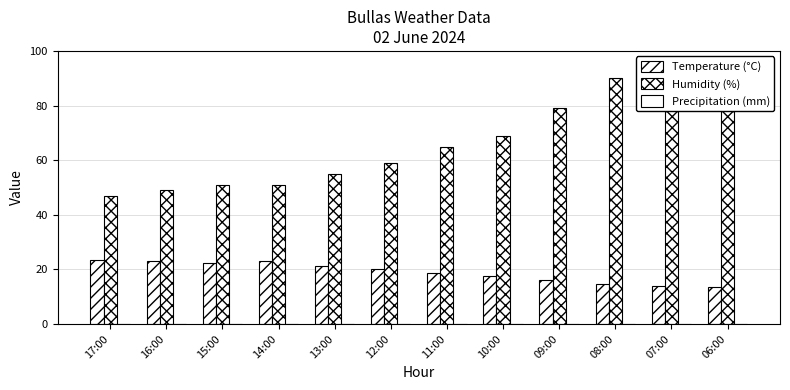

Which series has the largest range (max minus min)?

Humidity (%)